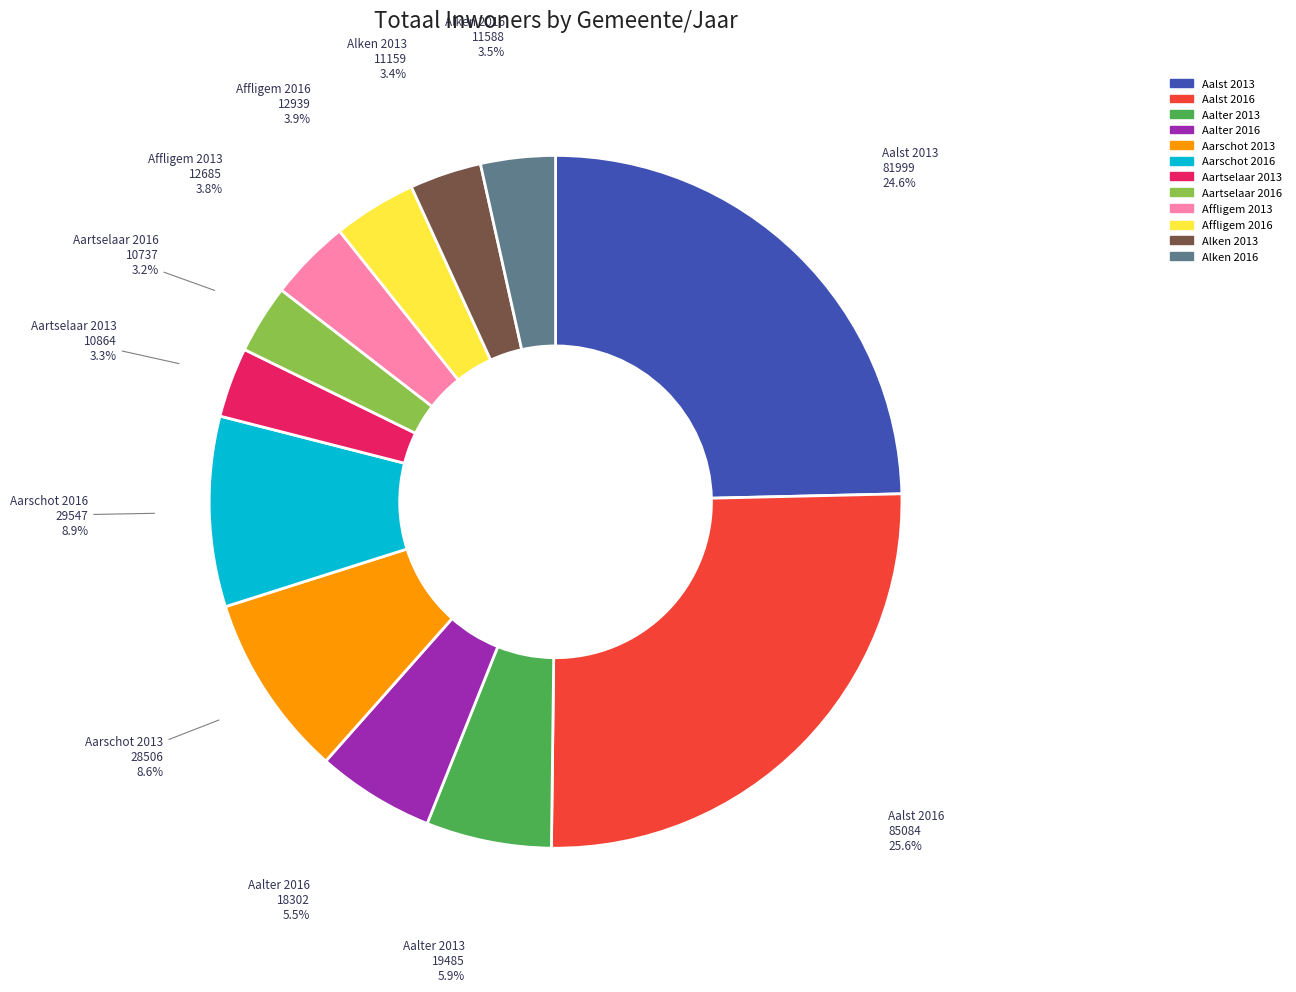

Is it true that Affligem 2013 is 17% of the pie?

False